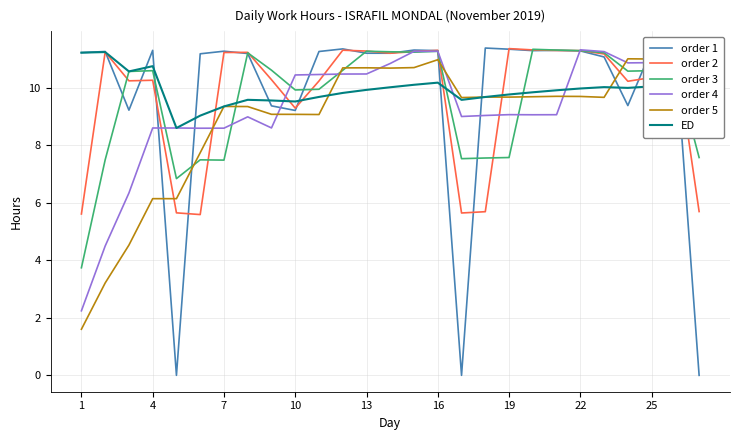

Read the order 4 value at 13.

10.5